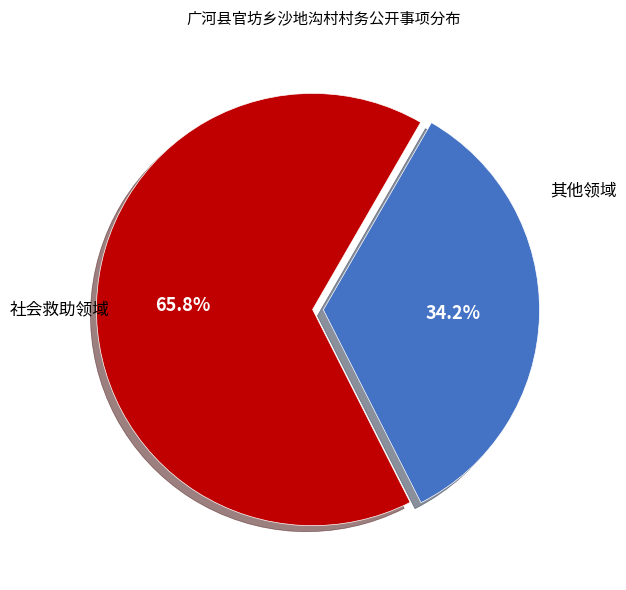

Is there any slice that represents more than half of the pie?

Yes